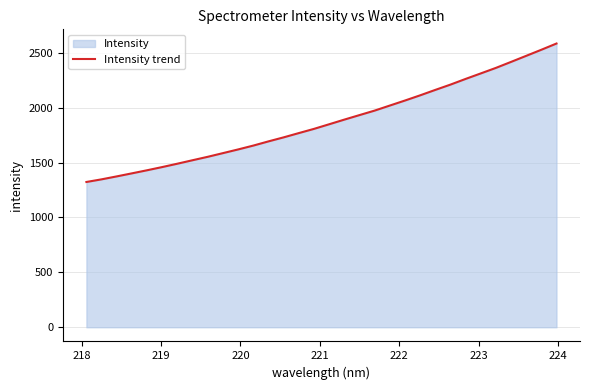

What is the difference between the maximum and minimum values?

1260.8